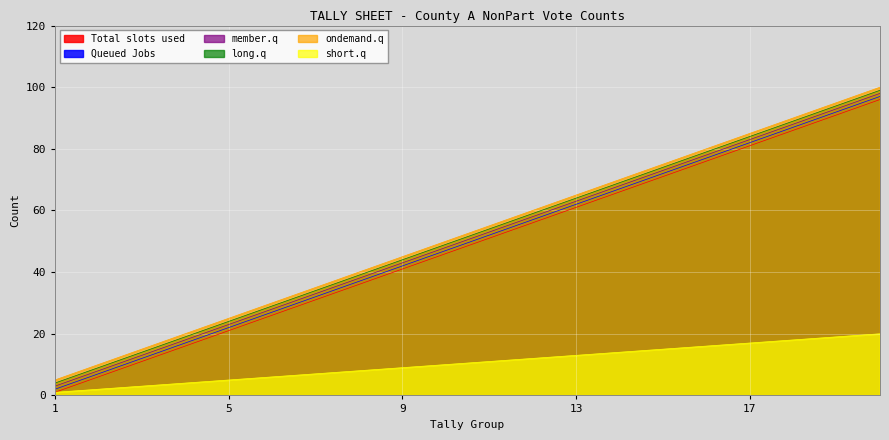

How many data points in Total slots used are above 51?

9